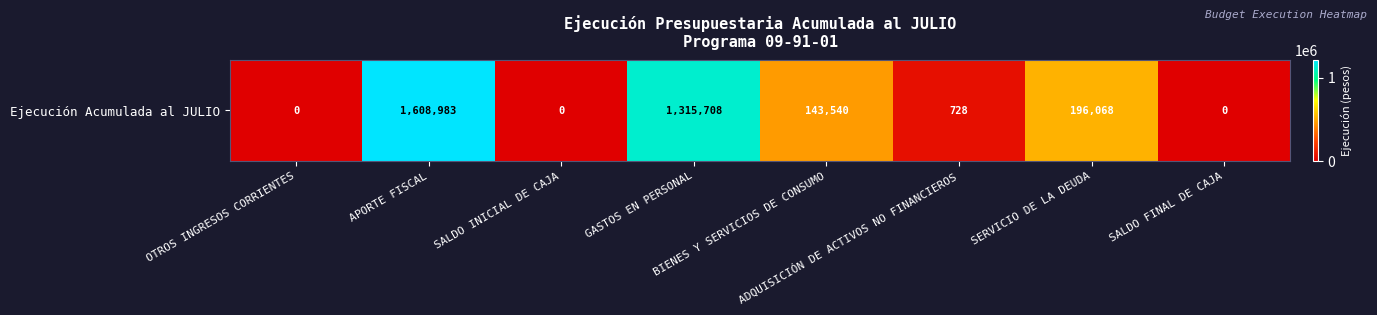

How many positive values are there?

5